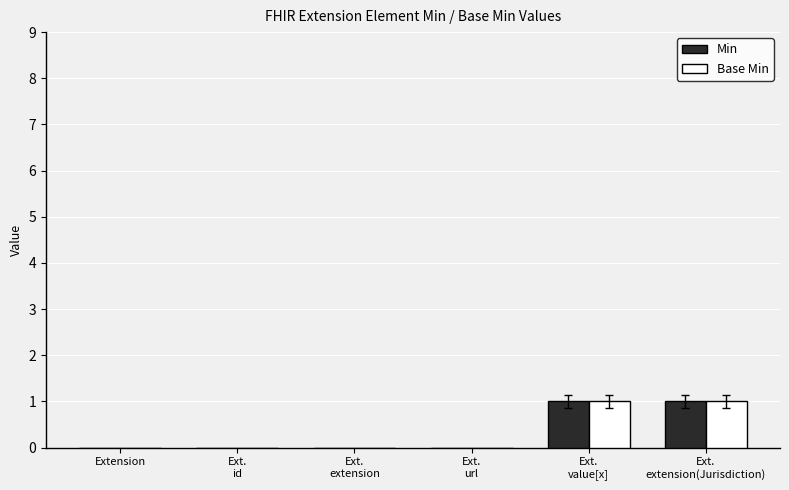

The value of Min at Extension is -1. True or false?

False